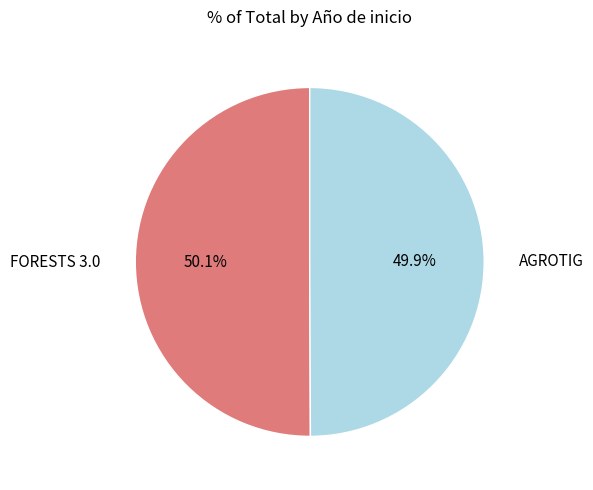

Is there a majority slice in this chart?

Yes